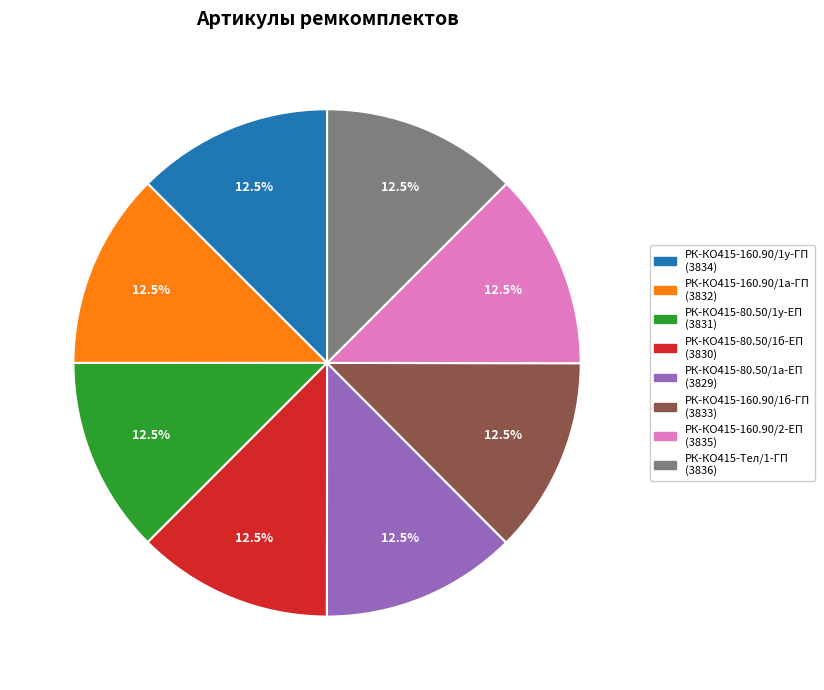

Do РК-КО415-160.90/1б-ГП and РК-КО415-160.90/1у-ГП together represent more than half of the pie?

No